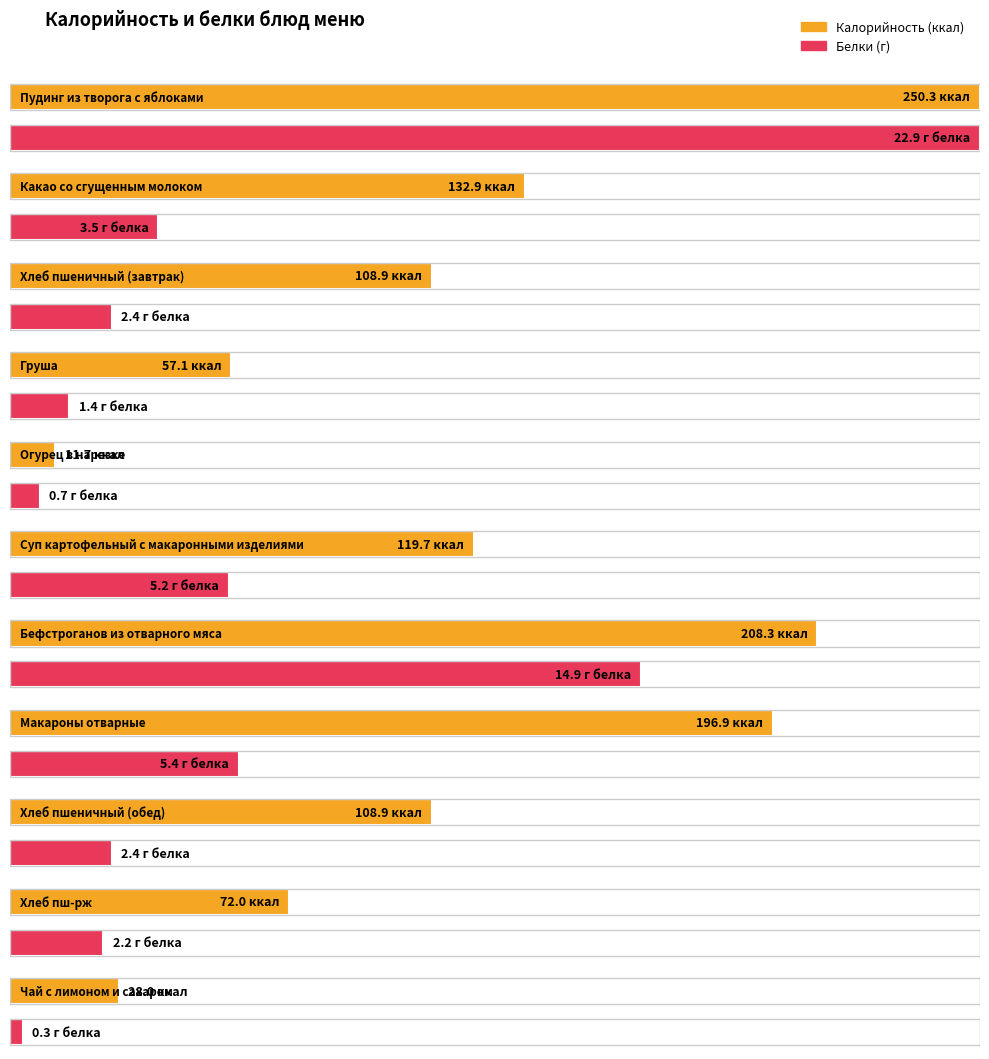

What is the total value across all series at Хлеб пш-рж?

74.2